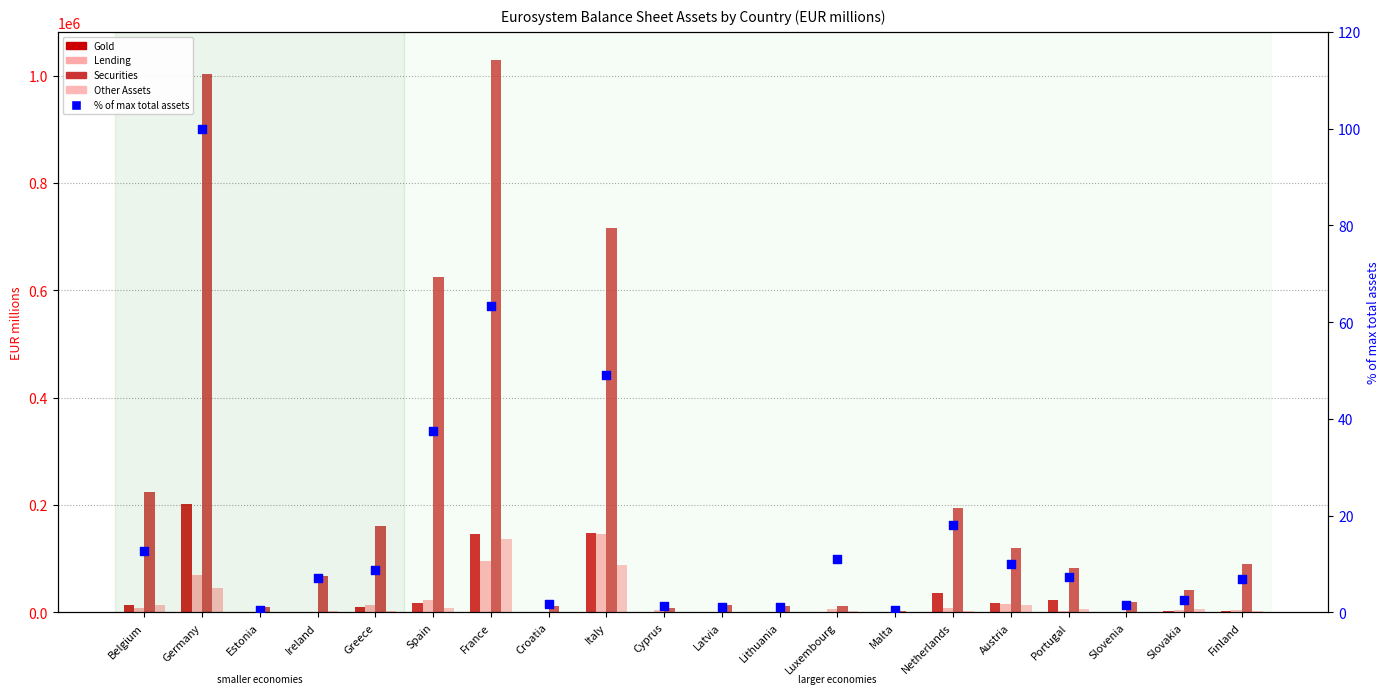

Which series reaches the minimum Y coordinate?

Lending